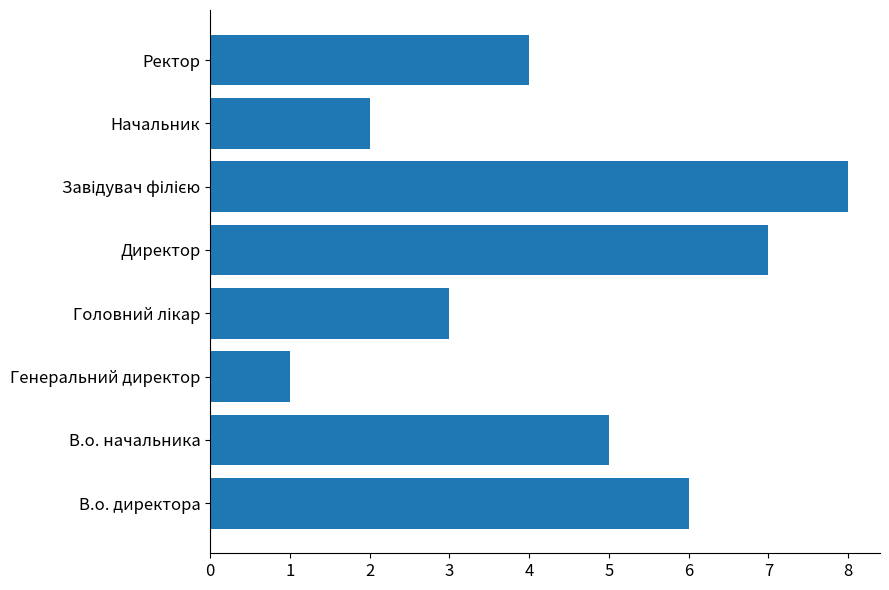

What is the change in value from В.о. начальника to Директор?

+2